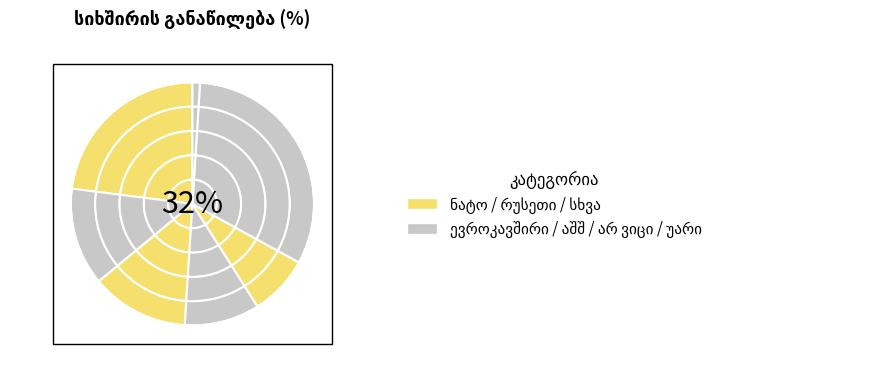

Is it true that აშშ is 2% of the pie?

False